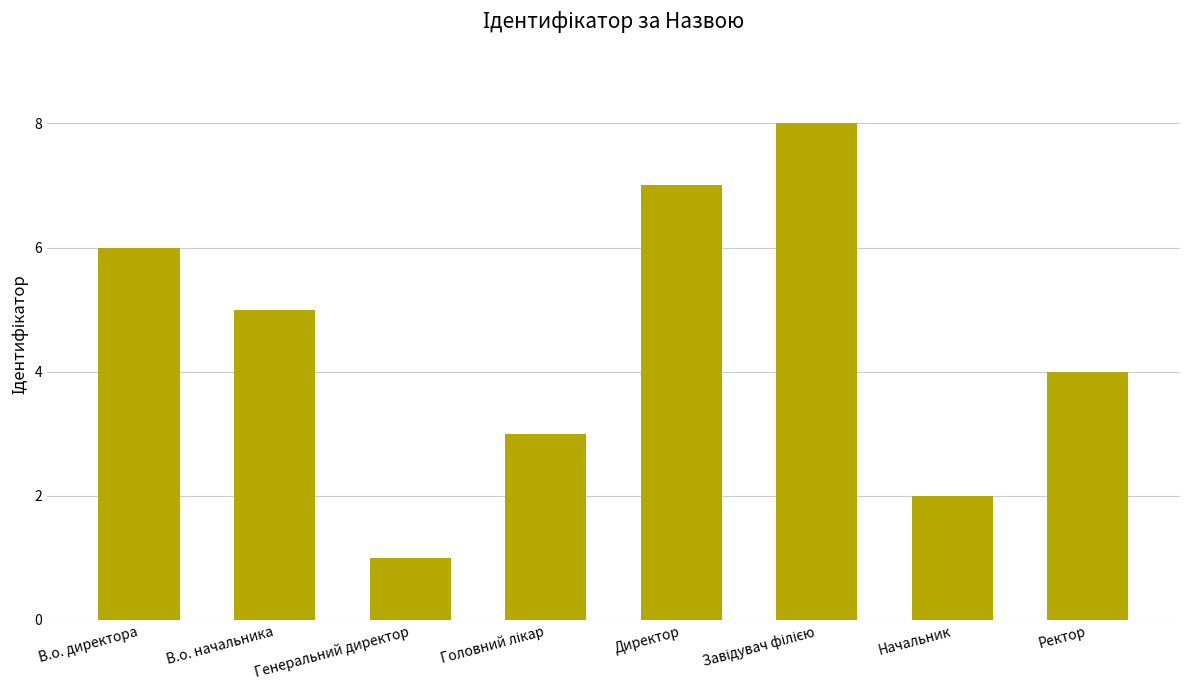

Reading left to right, what are all the values shown in this chart?

6	5	1	3	7	8	2	4